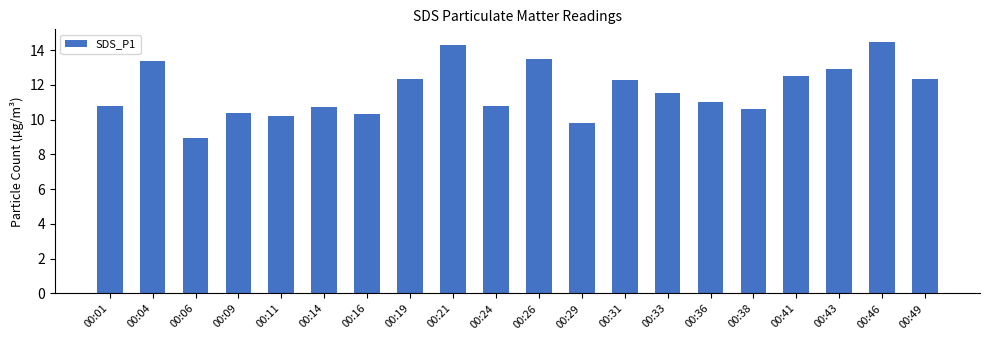

What is the maximum value shown in the chart?

14.5